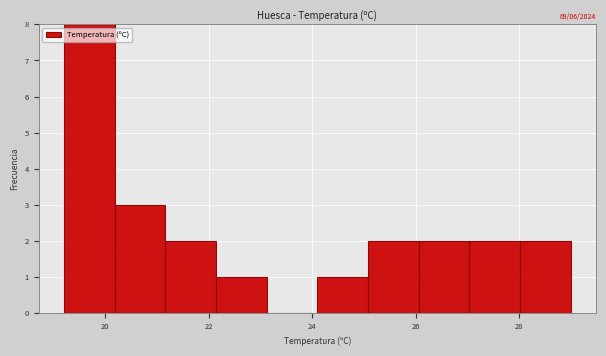

Over which range of the x-axis is the bar tallest?

19.20 to 20.18